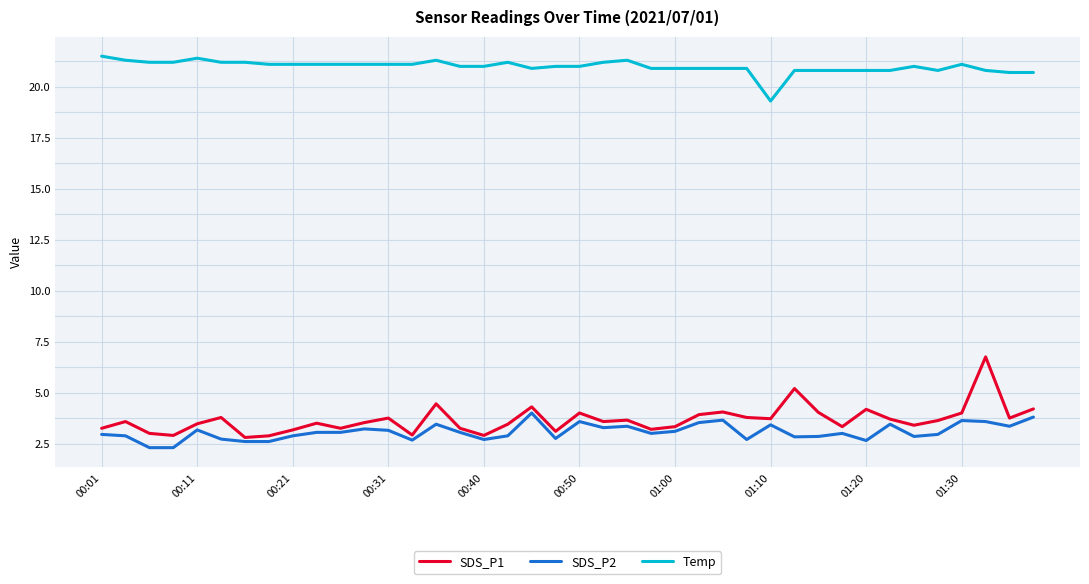

List the series in order of their peak value, lowest first.

SDS_P2, SDS_P1, Temp